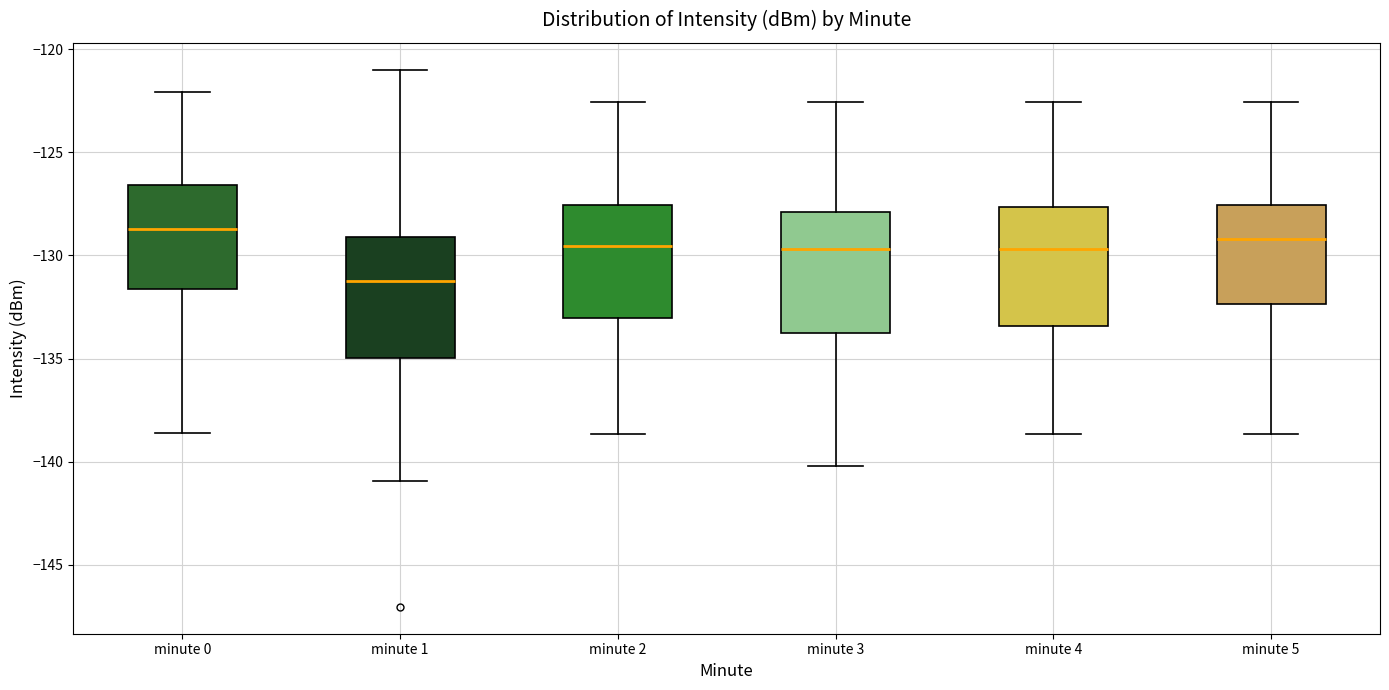

Which box's median line is the lowest?

minute 1